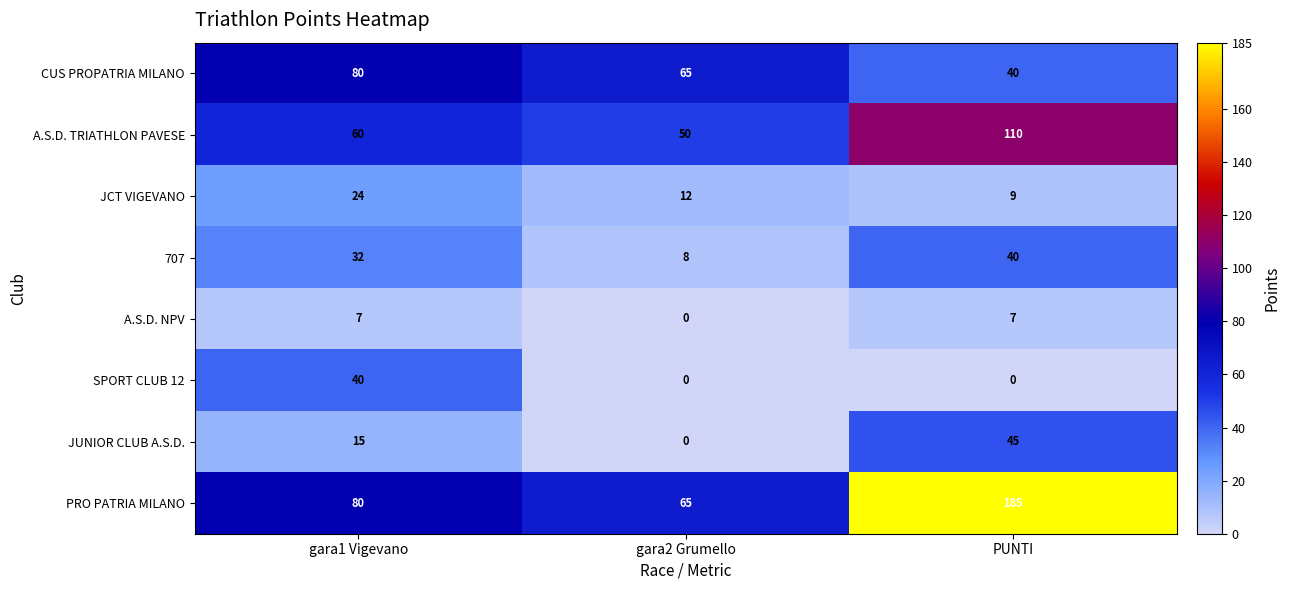

Which series has the largest range (max minus min)?

PRO PATRIA MILANO